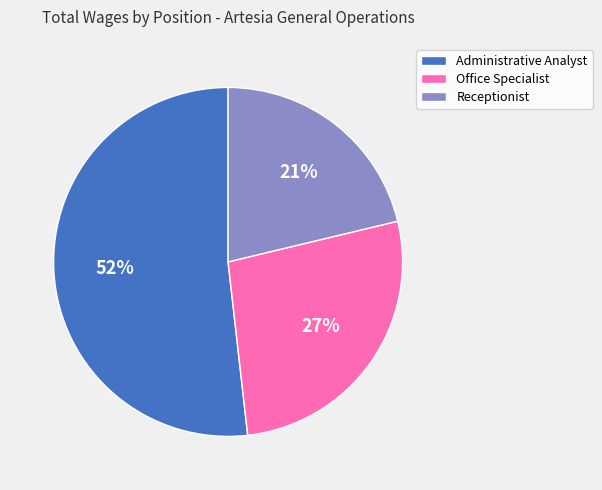

Between Administrative Analyst and Receptionist, which is larger?

Administrative Analyst